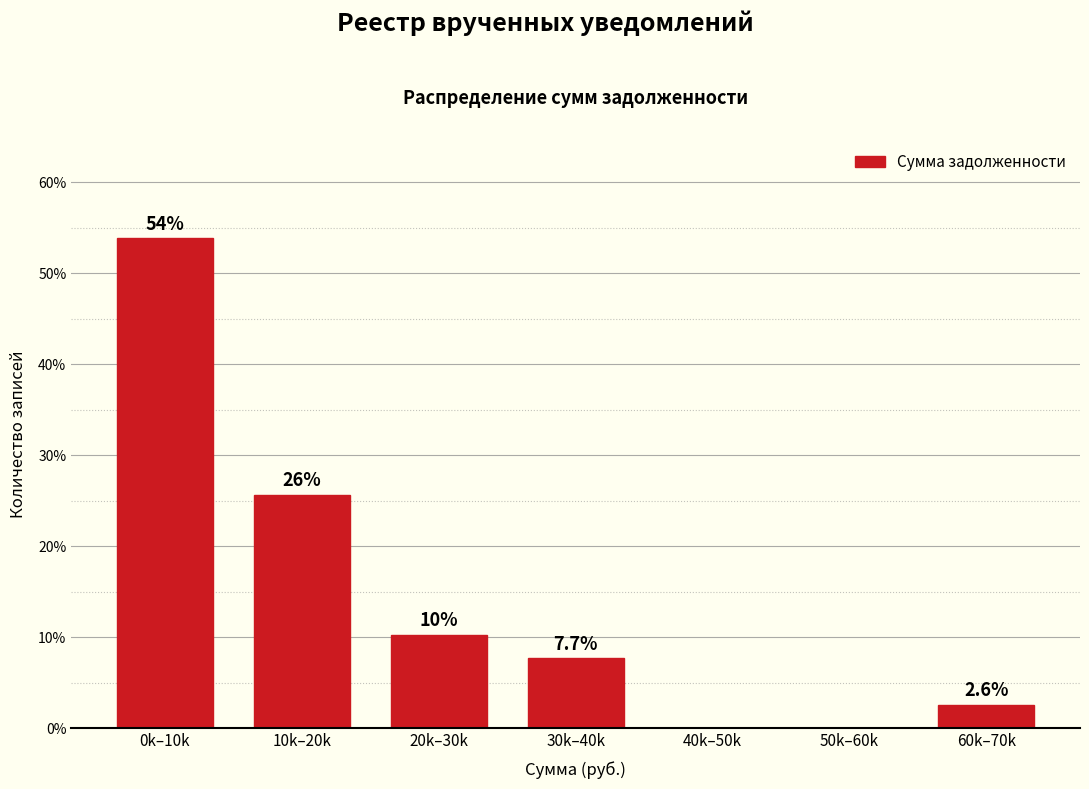

Reading left to right, extract all data points from this chart.

0k–10k=53.8	10k–20k=25.6	20k–30k=10.3	30k–40k=7.7	40k–50k=0.0	50k–60k=0.0	60k–70k=2.6